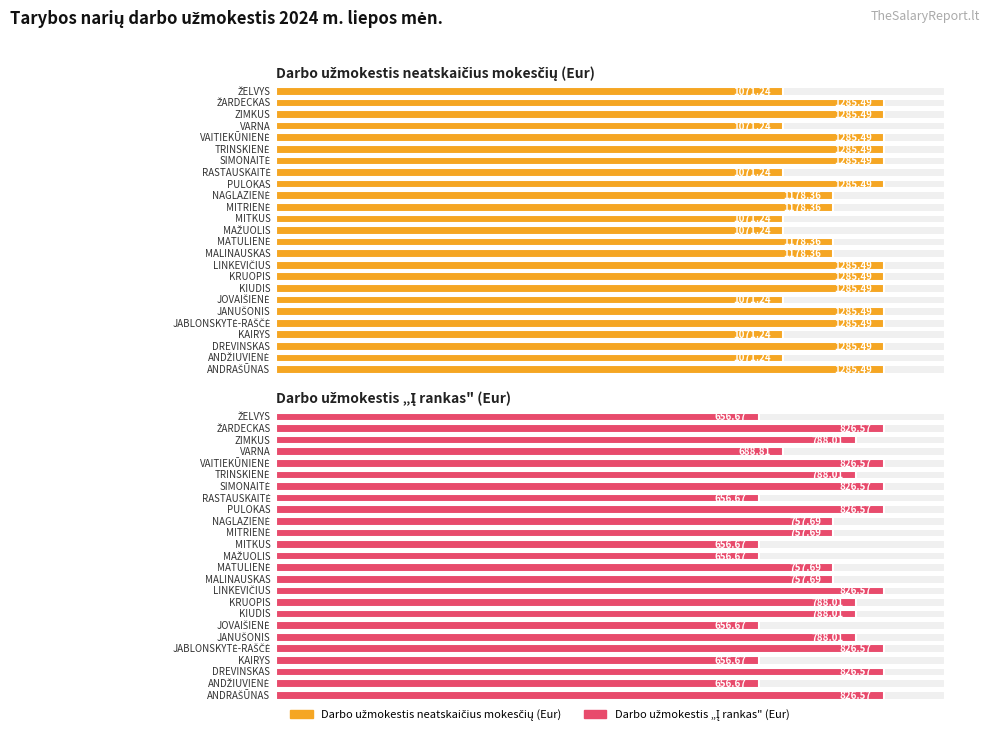

Is the value of Darbo užmokestis neatskaičius mokesčių (Eur) at TRINSKIENĖ greater than the value of Darbo užmokestis į rankas (Eur) at DREVINSKAS?

Yes